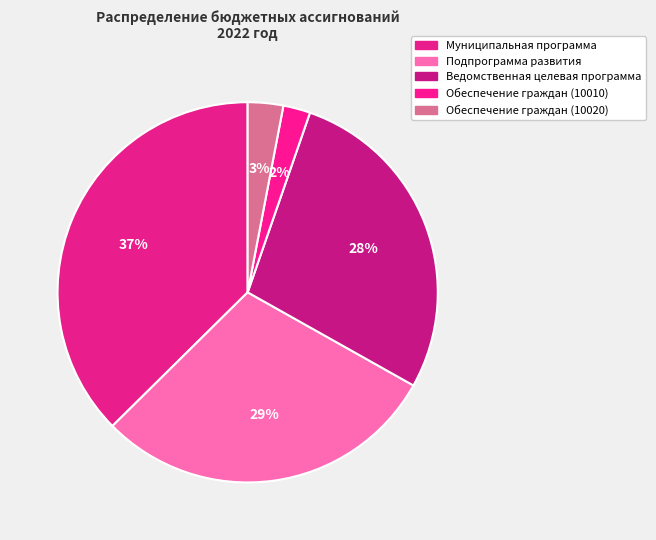

How many segments does this pie chart have?

5